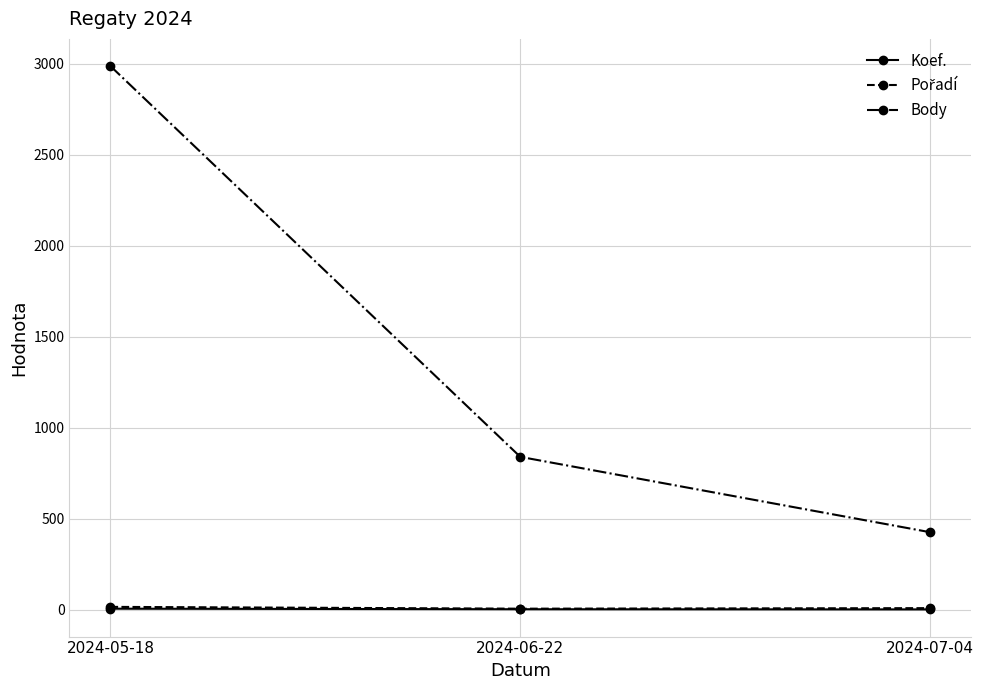

What is the label of the 1st point from the left?

2024-05-18